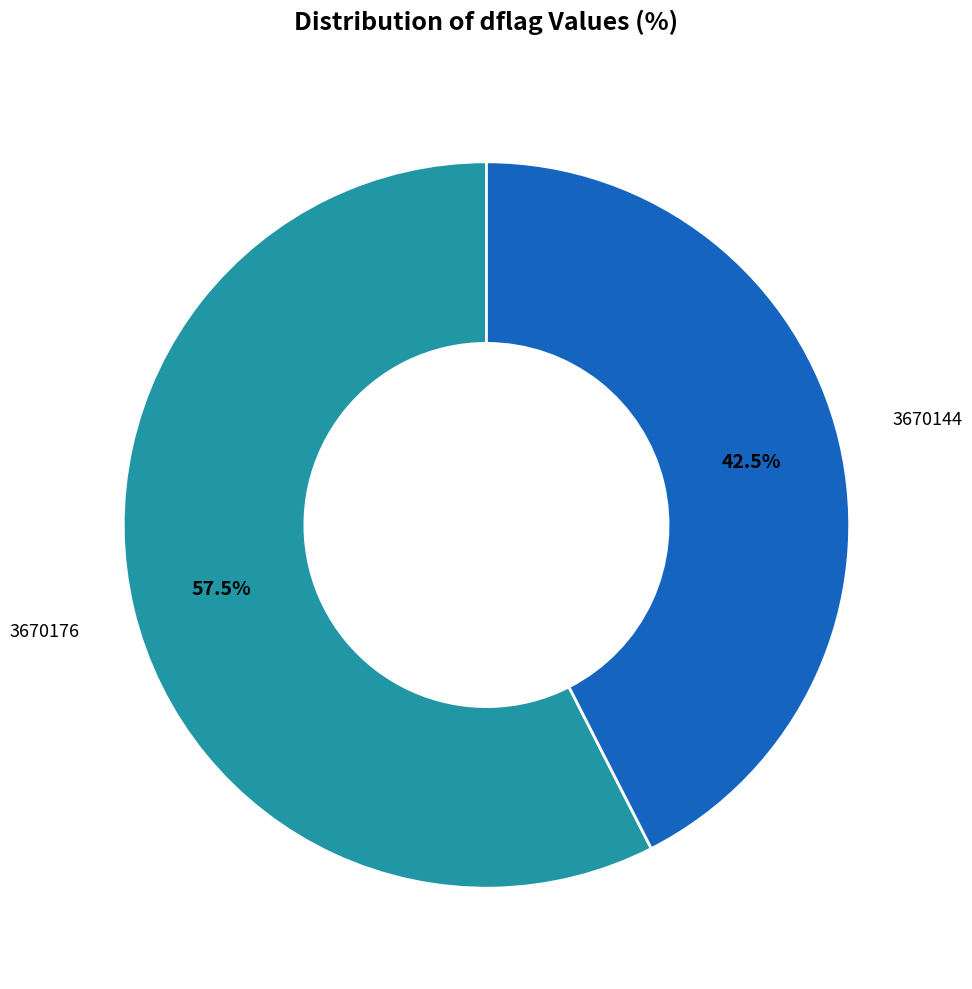

What percentage do 3670144 and 3670176 together represent?

100.0%